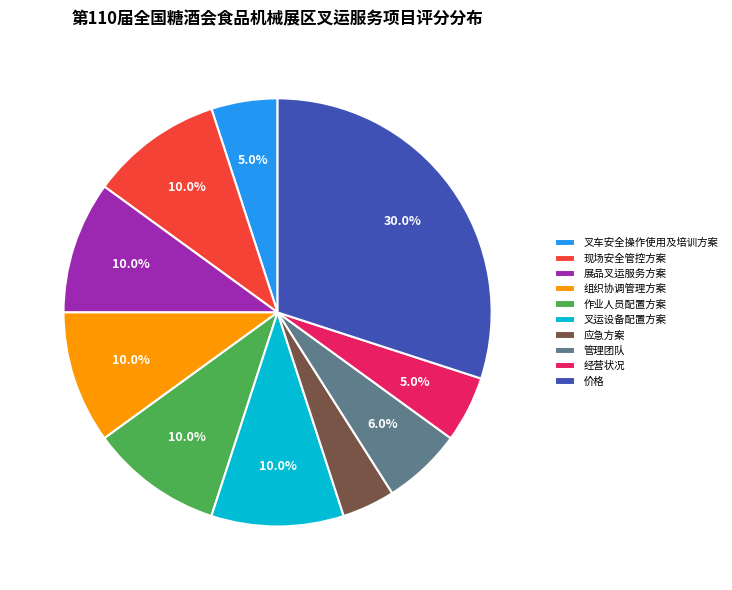

Does 现场安全管控方案 account for over 50% of the chart?

No